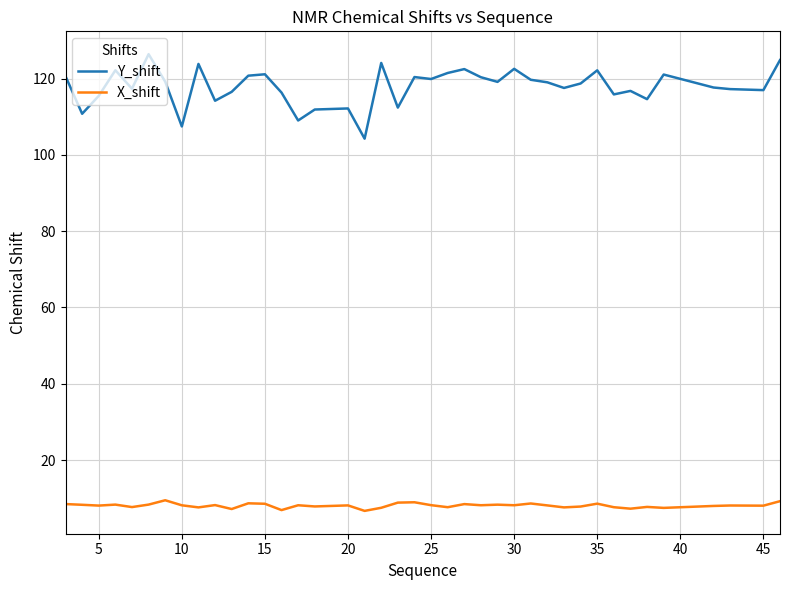

What is the difference between the maximum and minimum values in the X_shift series?

2.8